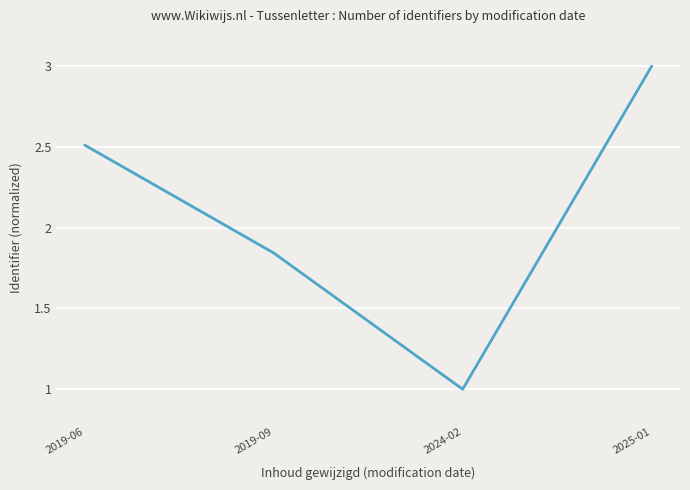

Rank the categories by value from highest to lowest.

2025-01, 2019-06, 2019-09, 2024-02